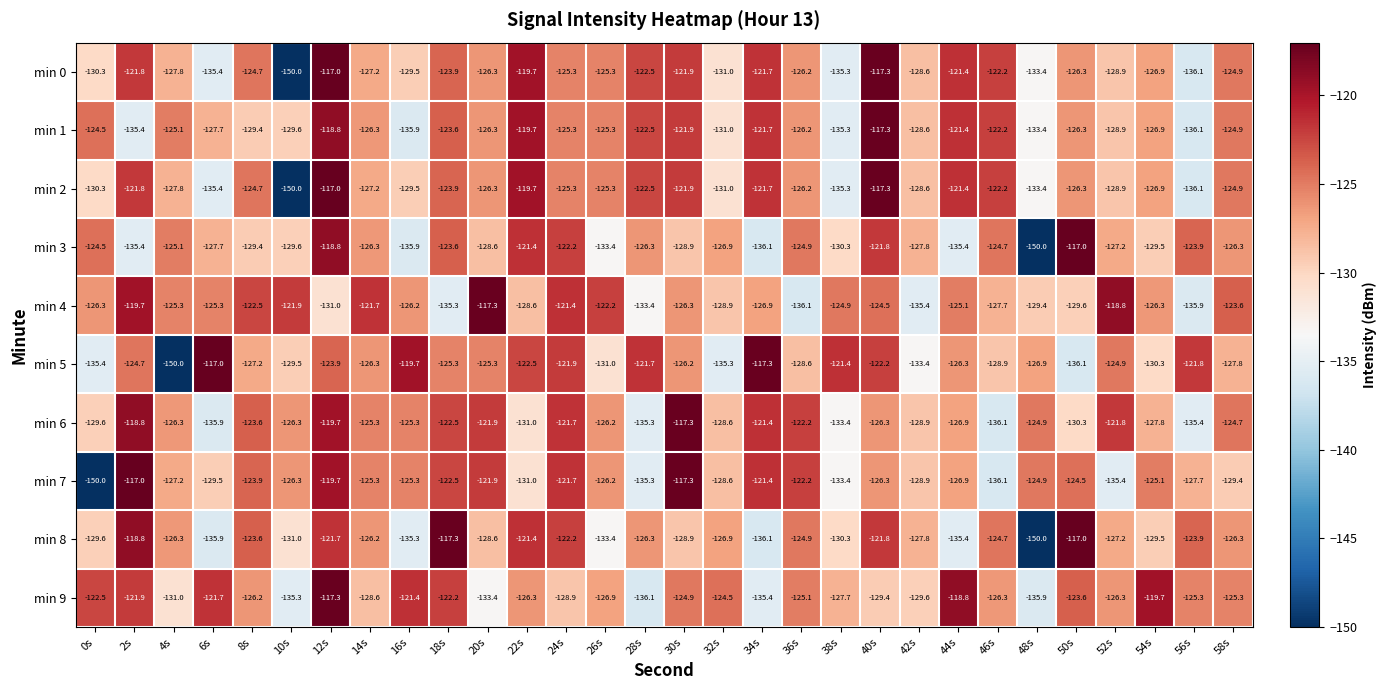

Is it true that min 3 equals -128.9 at 30s?

True